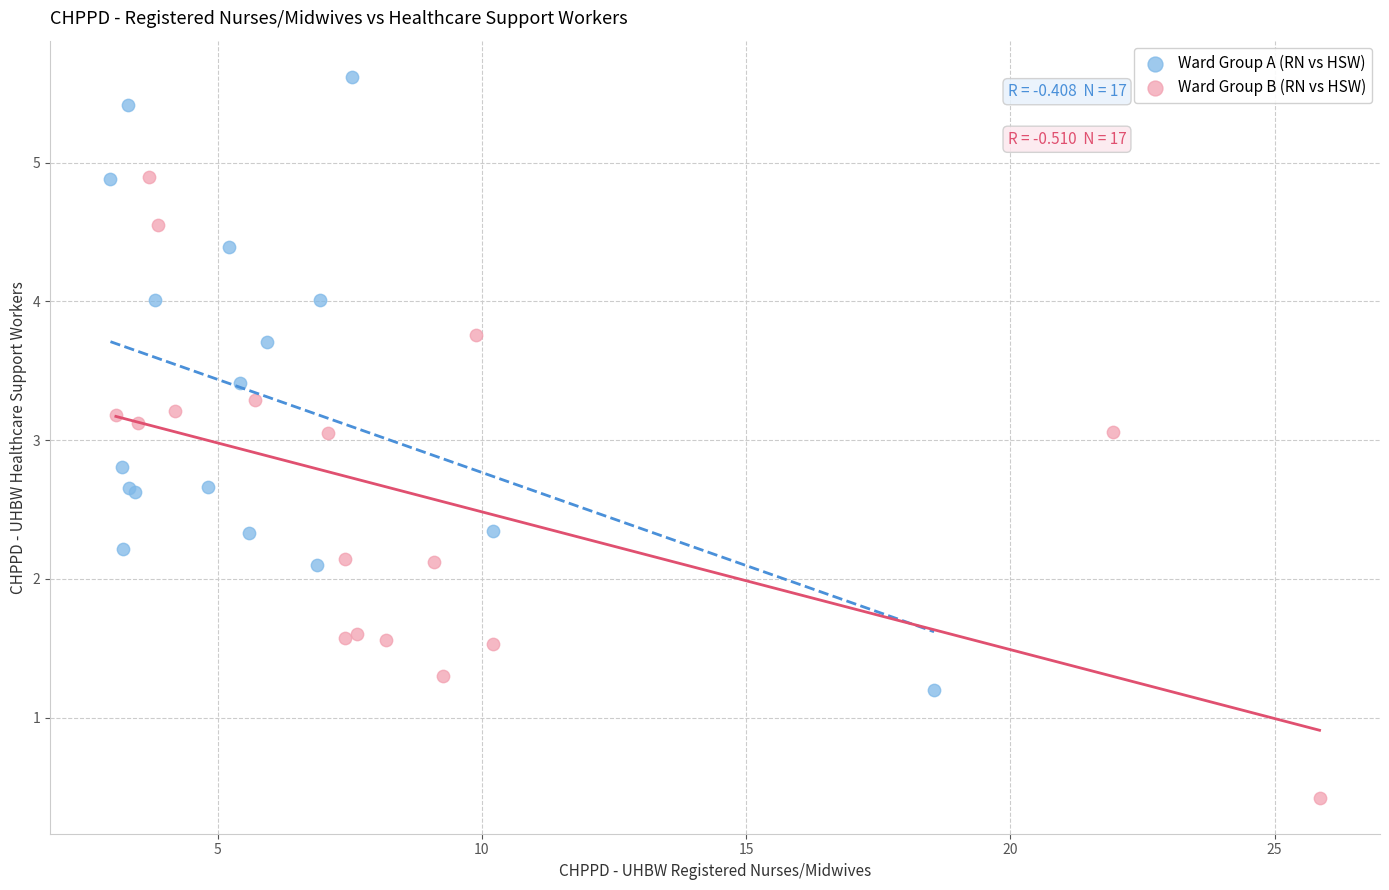

What are all the series names shown in the legend?

Ward Group A (RN vs HSW), Ward Group B (RN vs HSW)